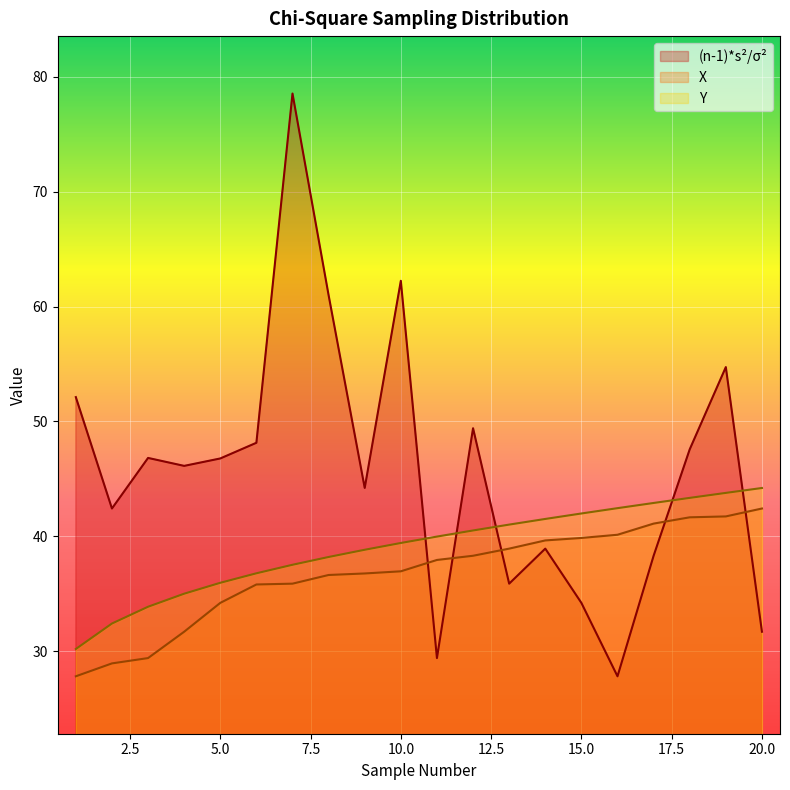

Which series ends up on top after the final intersection of (n-1)*s^2/sigma^2 and X?

X